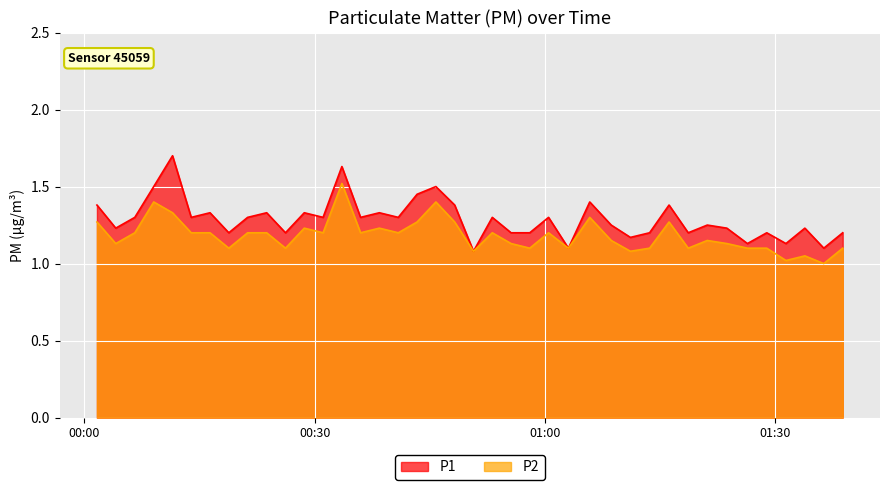

At how many categories does at least one series exceed 1?

40